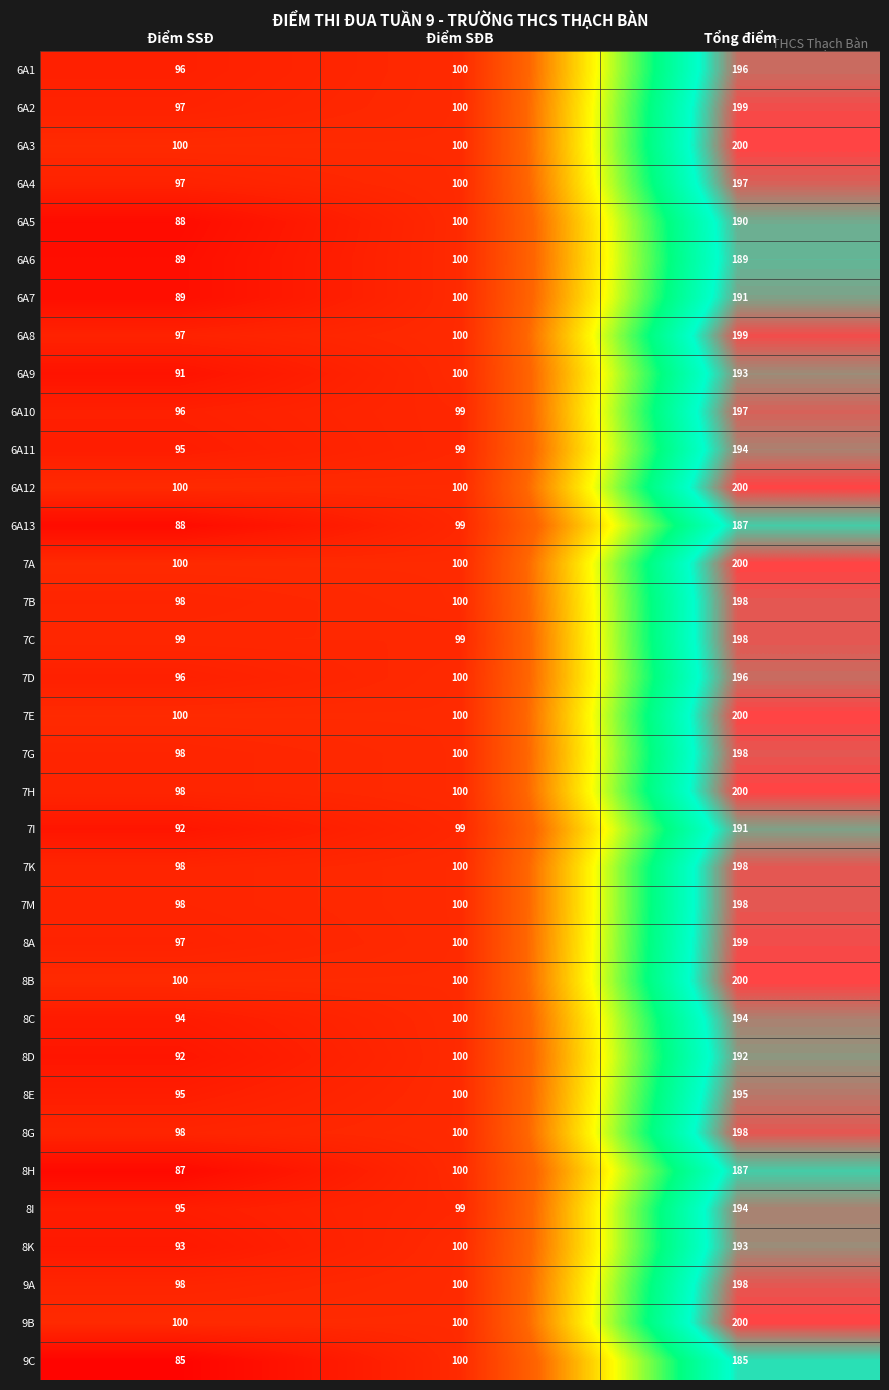

At how many categories does at least one series exceed 126?

1